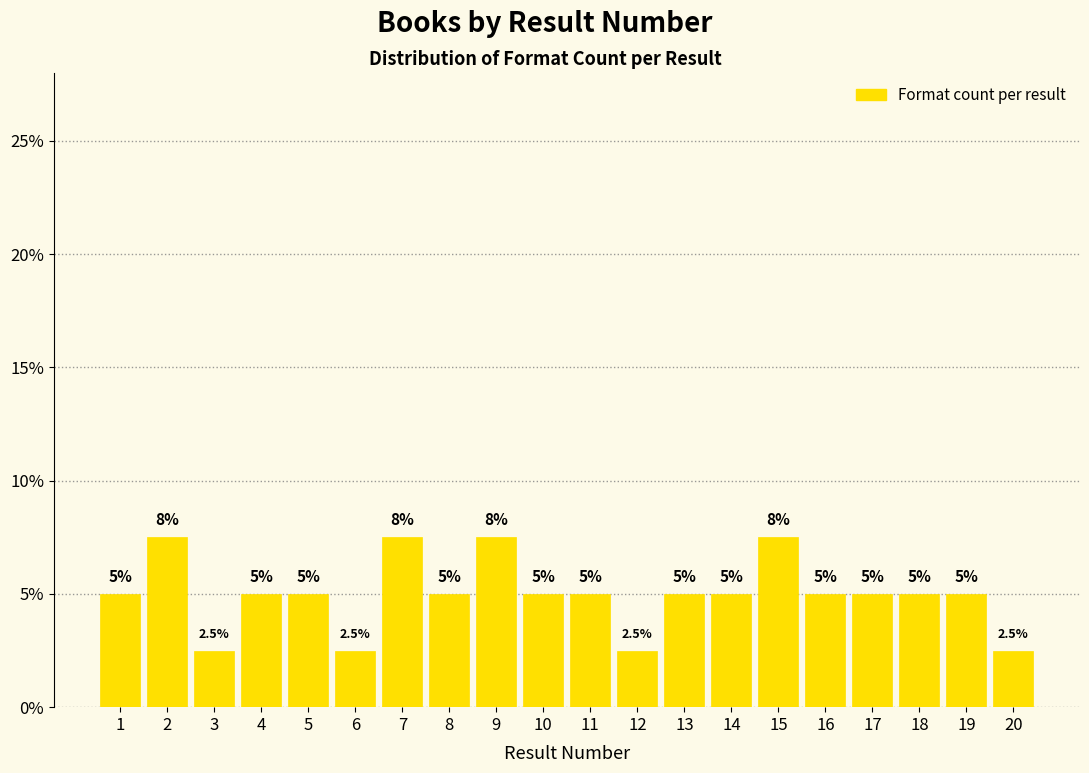

Reading right to left, extract all data points from this chart.

2.5	5.0	5.0	5.0	5.0	7.5	5.0	5.0	2.5	5.0	5.0	7.5	5.0	7.5	2.5	5.0	5.0	2.5	7.5	5.0